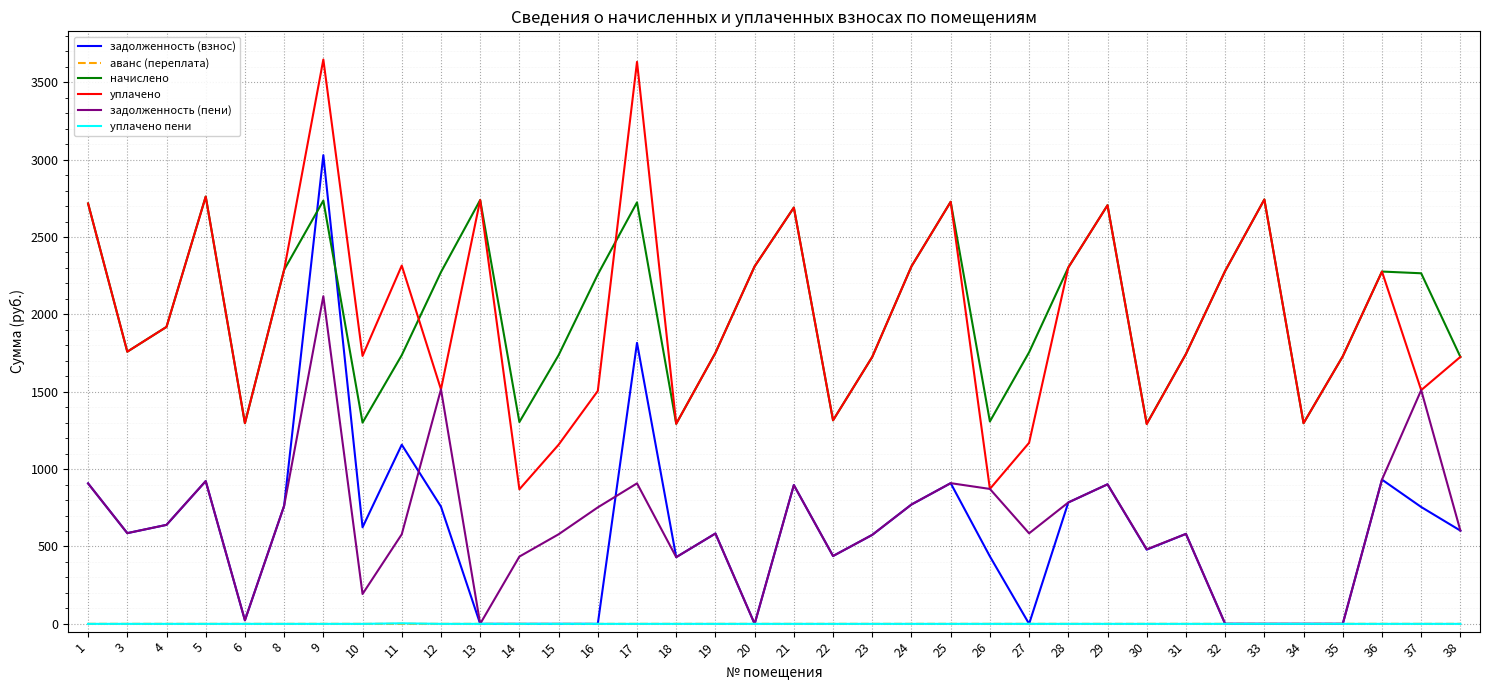

What are all the series names shown in the legend?

задолженность (взнос), аванс (переплата), начислено, уплачено, задолженность (пени), уплачено пени